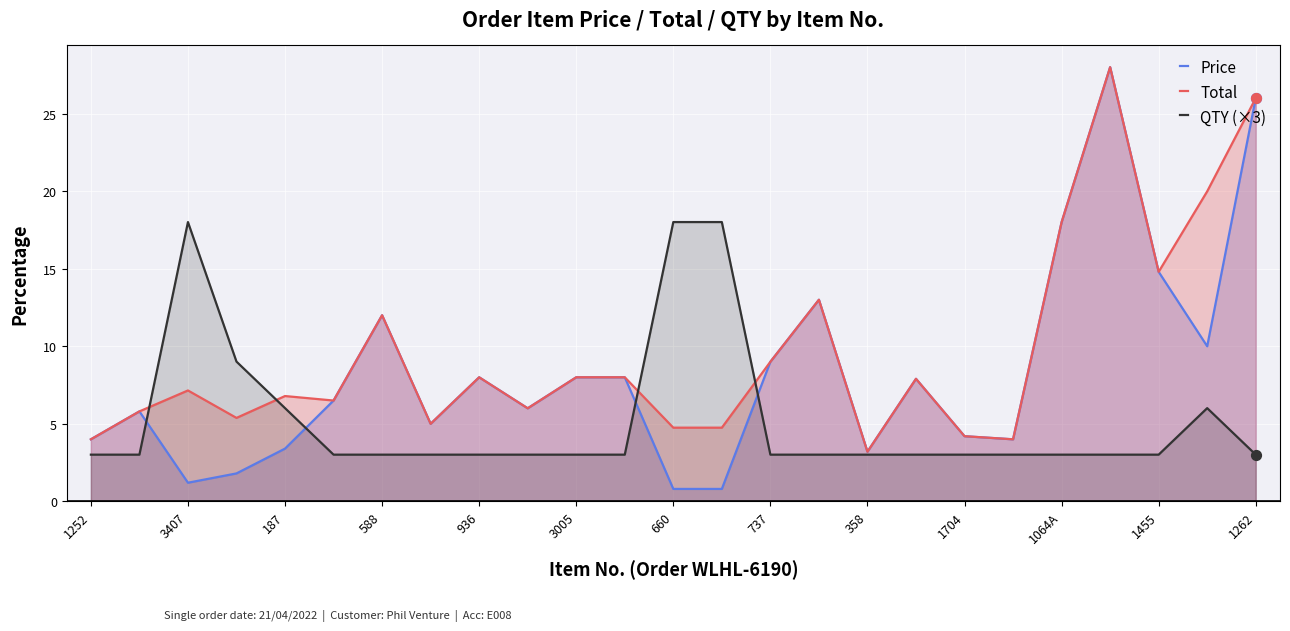

What are all the series names shown in the legend?

Price, Total, QTY (×3)